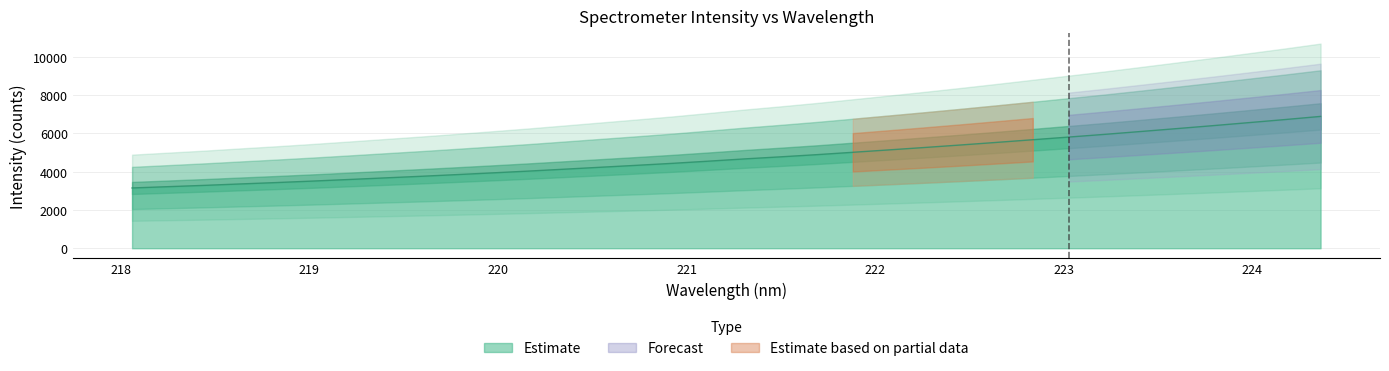

What is the value of the 17th point from the left?

4553.8